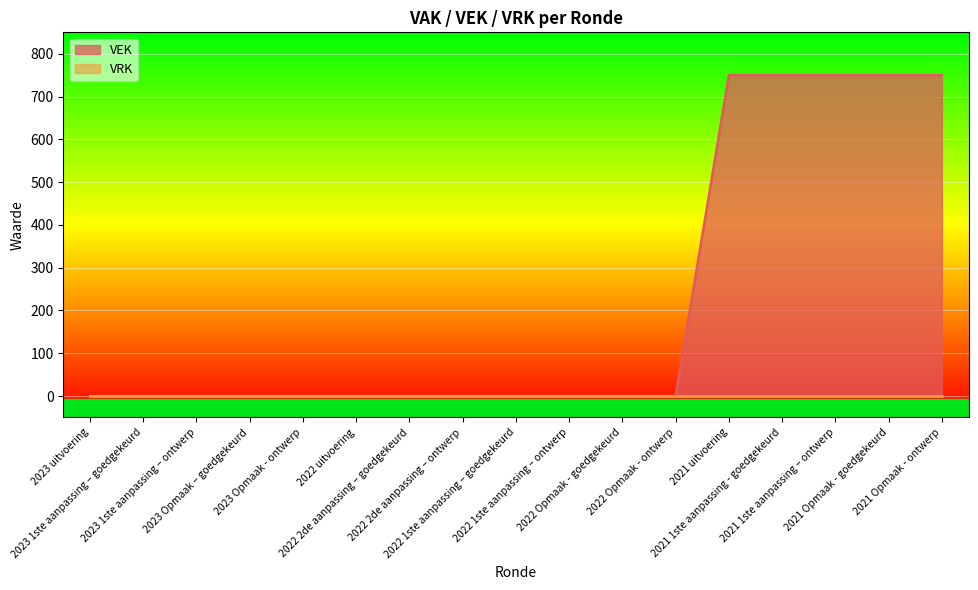

List the labels in order of value, largest first.

2021 uitvoering, 2021 1ste aanpassing - goedgekeurd, 2021 1ste aanpassing – ontwerp, 2021 Opmaak - goedgekeurd, 2021 Opmaak - ontwerp, 2023 uitvoering, 2023 1ste aanpassing – goedgekeurd, 2023 1ste aanpassing – ontwerp, 2023 Opmaak – goedgekeurd, 2023 Opmaak - ontwerp, 2022 uitvoering, 2022 2de aanpassing – goedgekeurd, 2022 2de aanpassing – ontwerp, 2022 1ste aanpassing – goedgekeurd, 2022 1ste aanpassing – ontwerp, 2022 Opmaak - goedgekeurd, 2022 Opmaak - ontwerp